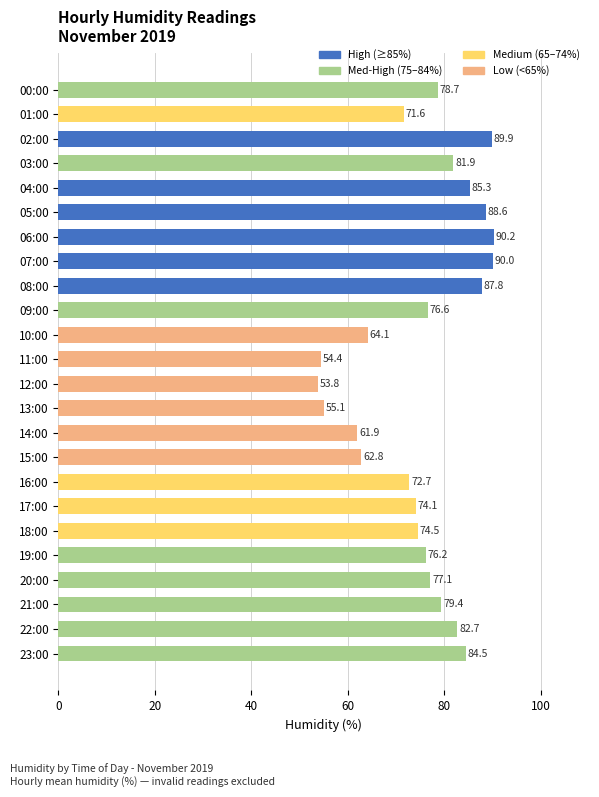

What is the minimum value shown in the chart?

53.8